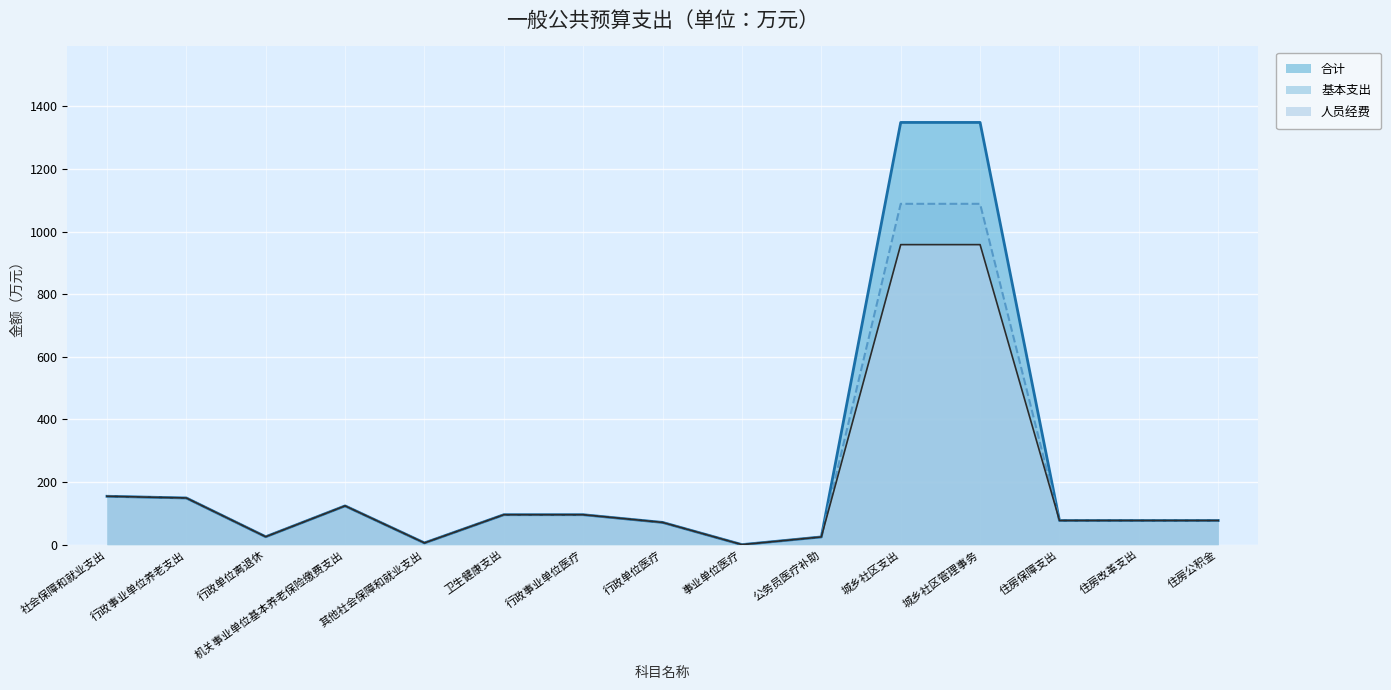

What is the value of the 人员经费 point at the 13th from the left?

77.1